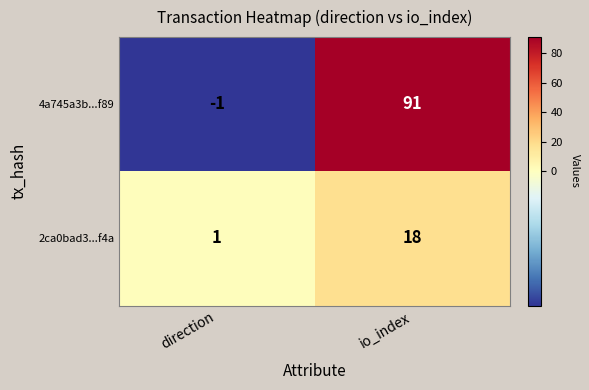

Count the number of categories in the chart.

2